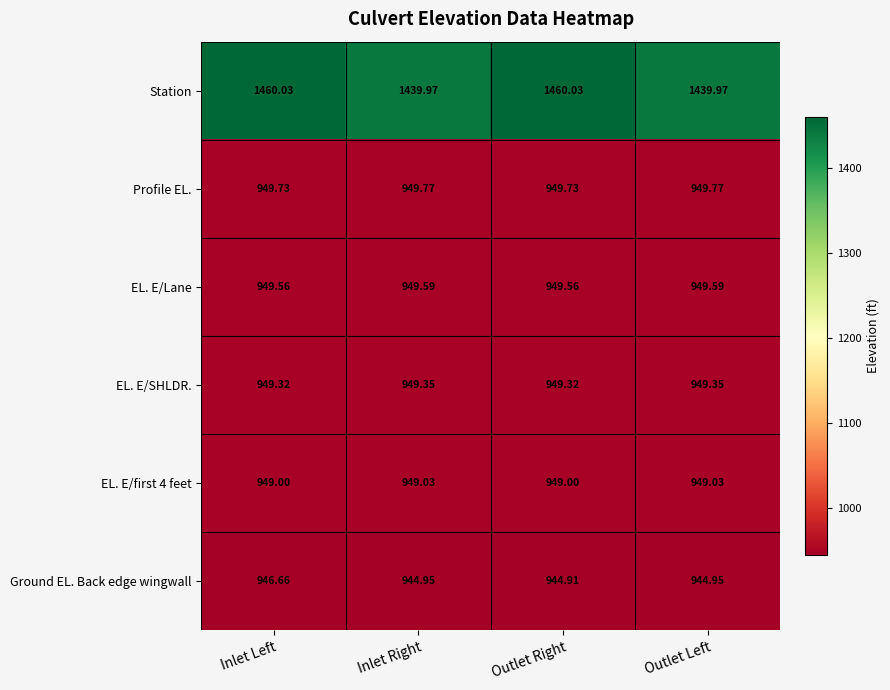

How many distinct data groups are displayed?

6